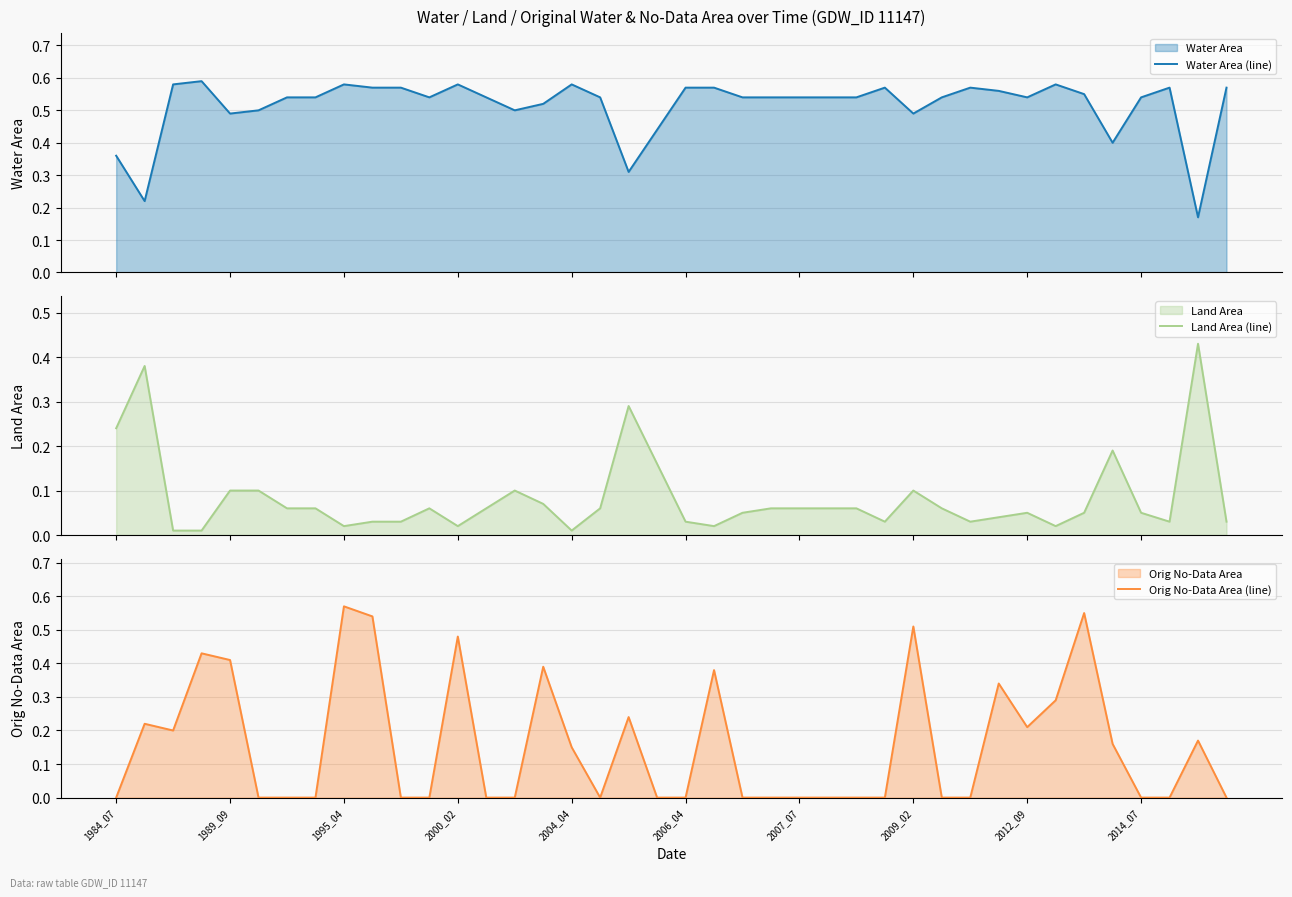

Reading left to right, transcribe all the data shown in this chart.

Water Area (line): 0.4	0.2	0.6	0.6	0.5	0.5	0.5	0.5	0.6	0.6	0.6	0.5	0.6	0.5	0.5	0.5	0.6	0.5	0.3	0.4	0.6	0.6	0.5	0.5	0.5	0.5	0.5	0.6	0.5	0.5	0.6	0.6	0.5	0.6	0.6	0.4	0.5	0.6	0.2	0.6
Land Area (line): 0.2	0.4	0.0	0.0	0.1	0.1	0.1	0.1	0.0	0.0	0.0	0.1	0.0	0.1	0.1	0.1	0.0	0.1	0.3	0.2	0.0	0.0	0.1	0.1	0.1	0.1	0.1	0.0	0.1	0.1	0.0	0.0	0.1	0.0	0.1	0.2	0.1	0.0	0.4	0.0
Orig No-Data Area (line): 0.0	0.2	0.2	0.4	0.4	0.0	0.0	0.0	0.6	0.5	0.0	0.0	0.5	0.0	0.0	0.4	0.1	0.0	0.2	0.0	0.0	0.4	0.0	0.0	0.0	0.0	0.0	0.0	0.5	0.0	0.0	0.3	0.2	0.3	0.6	0.2	0.0	0.0	0.2	0.0